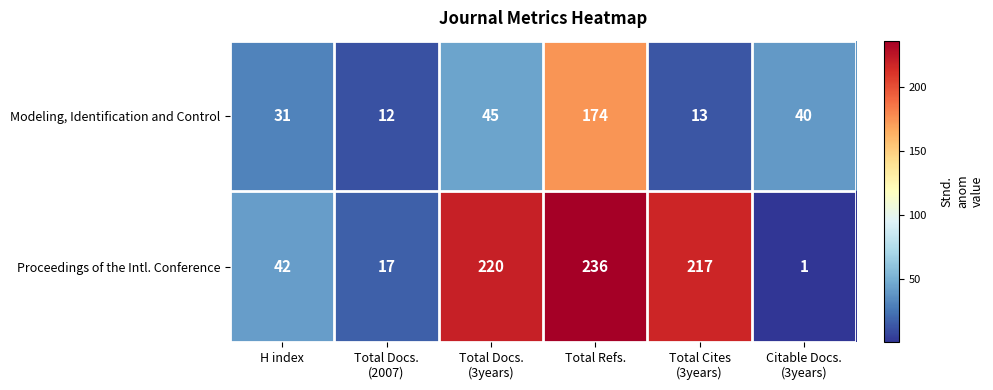

How many distinct data groups are displayed?

2